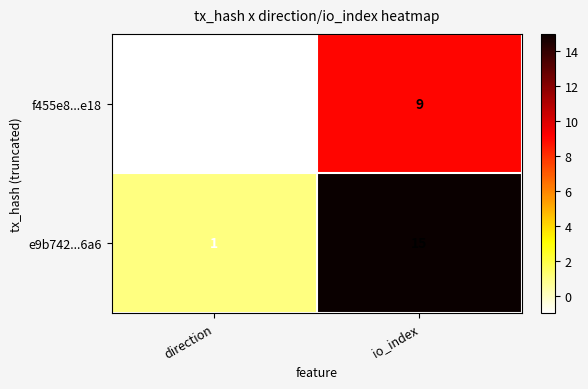

How many series are shown in this chart?

2